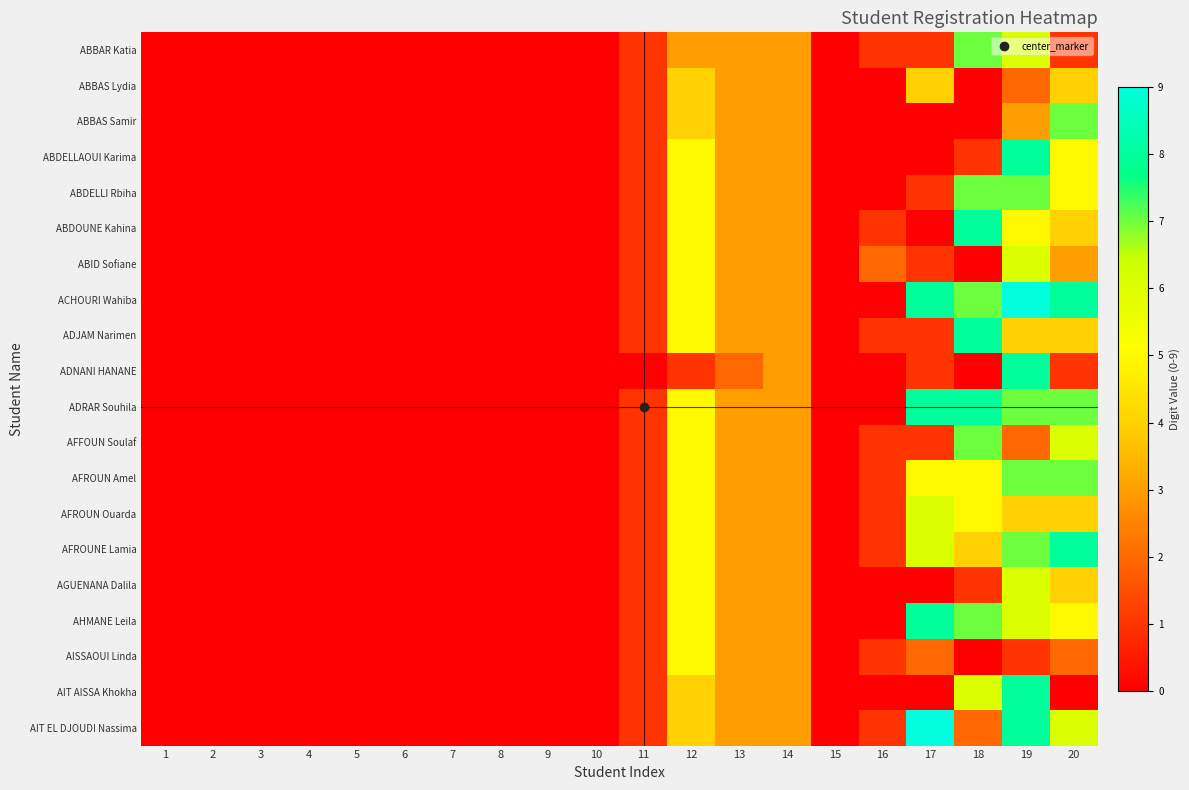

Which category has the lowest value across all series?

1